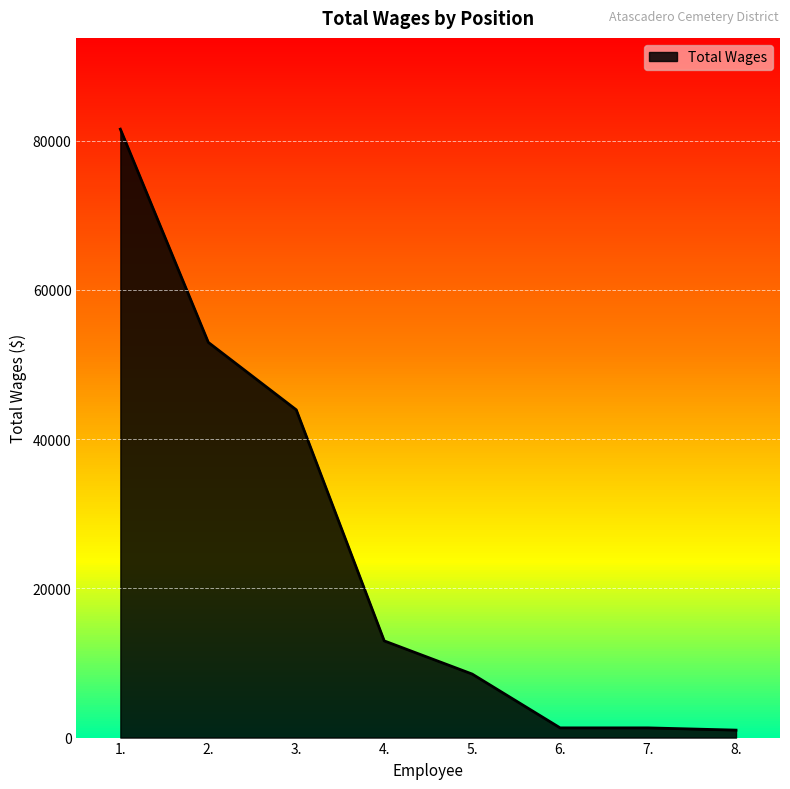

The chart shows a value of 1300 at 6.. True or false?

True